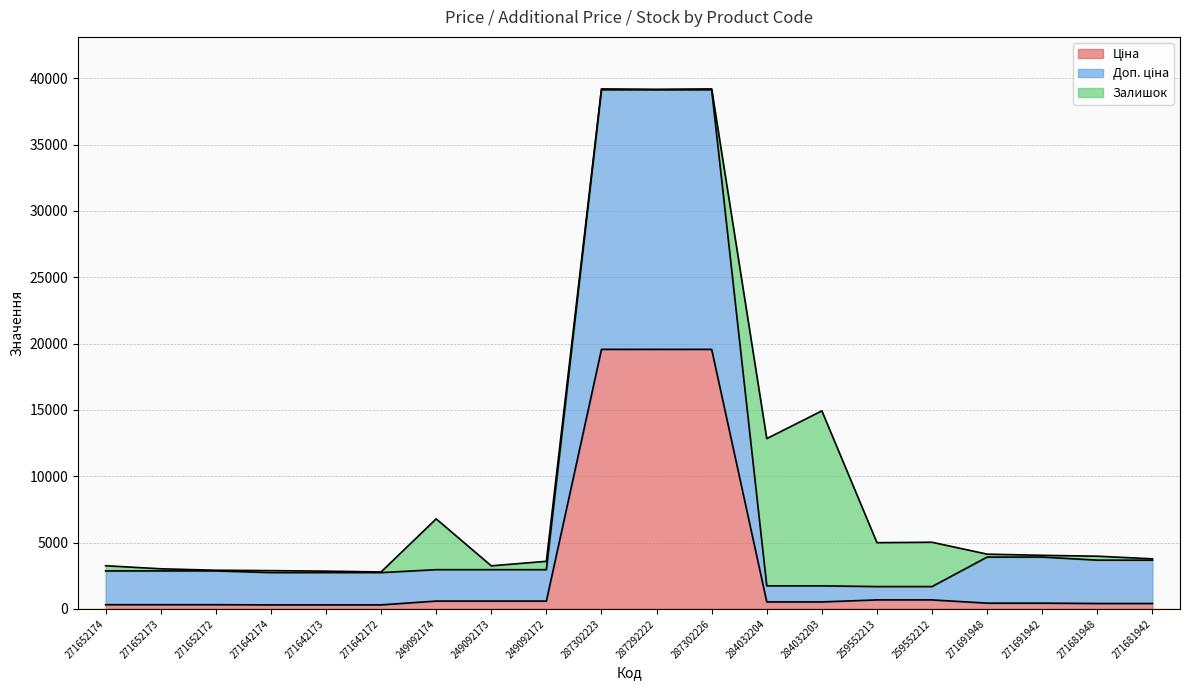

What is the minimum value shown in the chart?

304.1